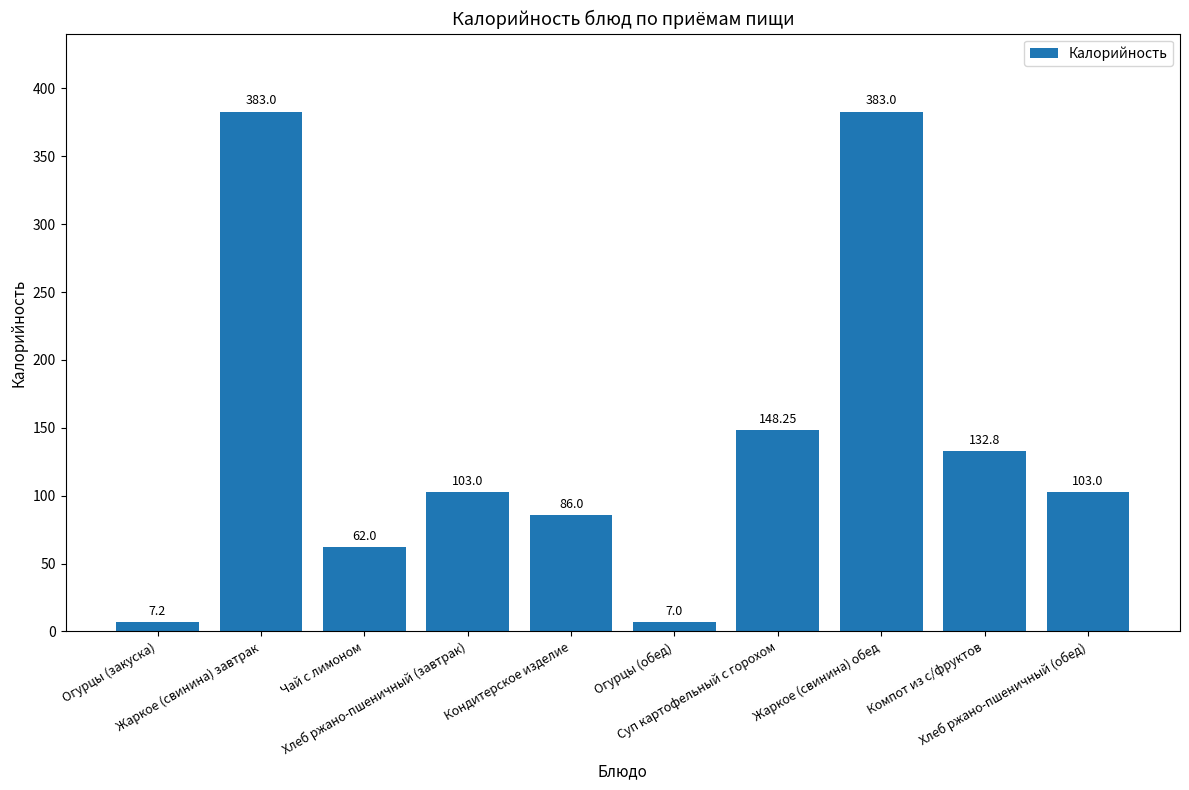

What is the difference between the second highest and second lowest values?

375.8